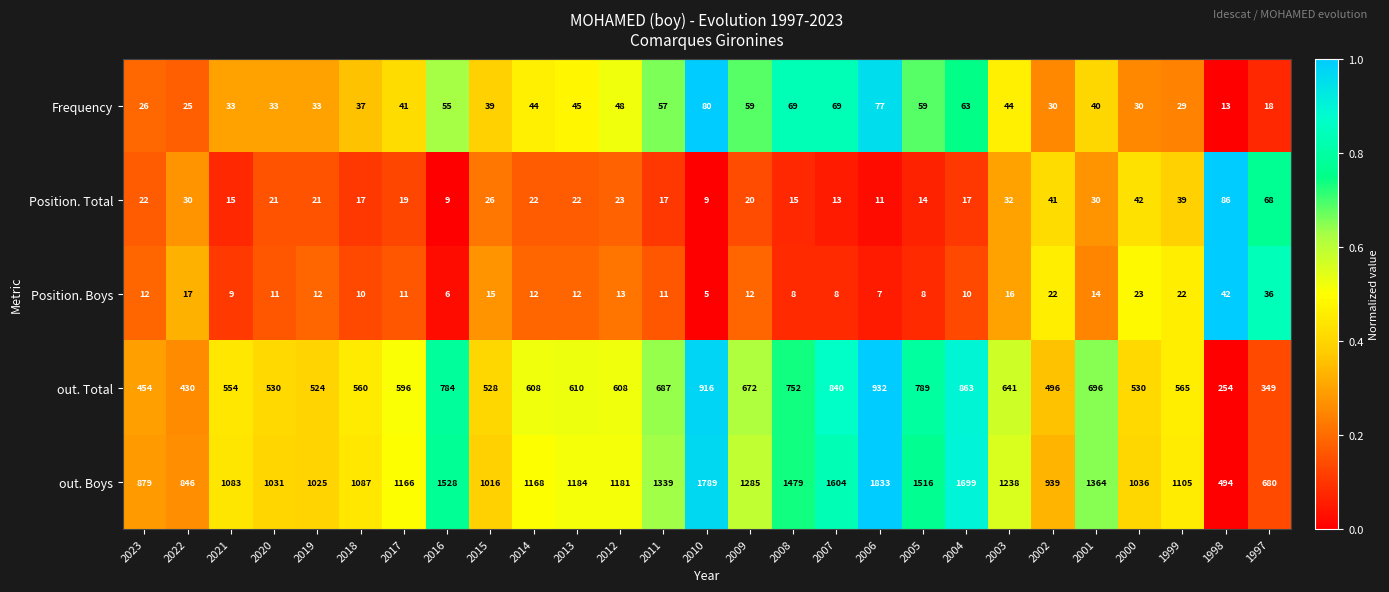

Which series has the largest total across all categories?

out. Boys